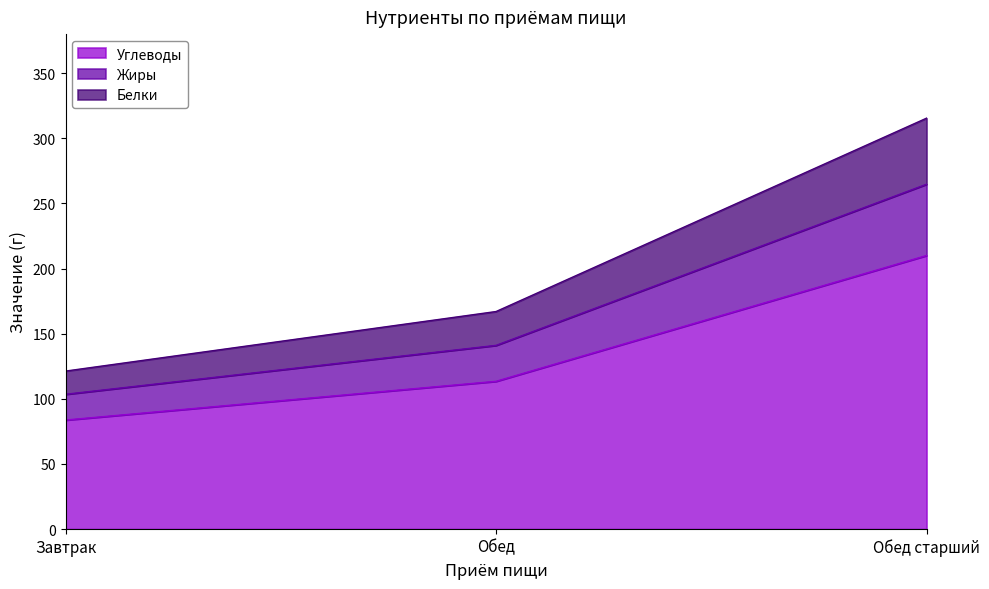

At which category is the sum across all series the highest?

Обед старший